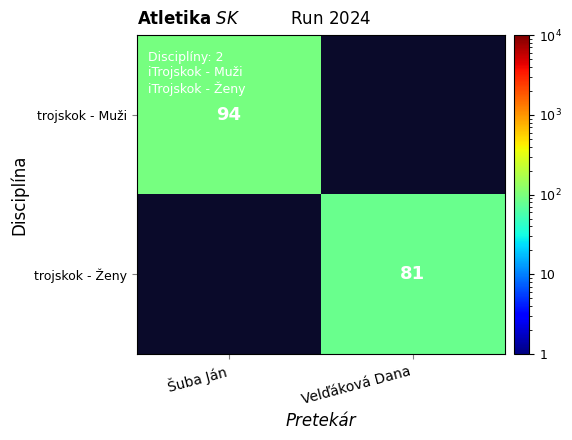

True or false: trojskok - Muži has a value of 94 at Šuba Ján.

True